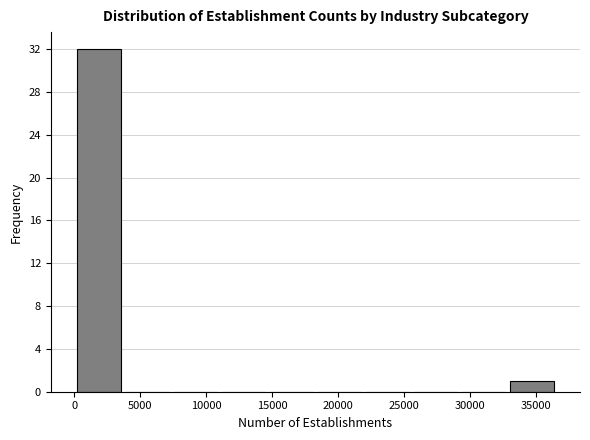

How tall is the bar that spans 0 to 3500 on the x-axis? Neither the bar edges nor the heights are printed on the chart, so give them approximately, as read against the axes.

32